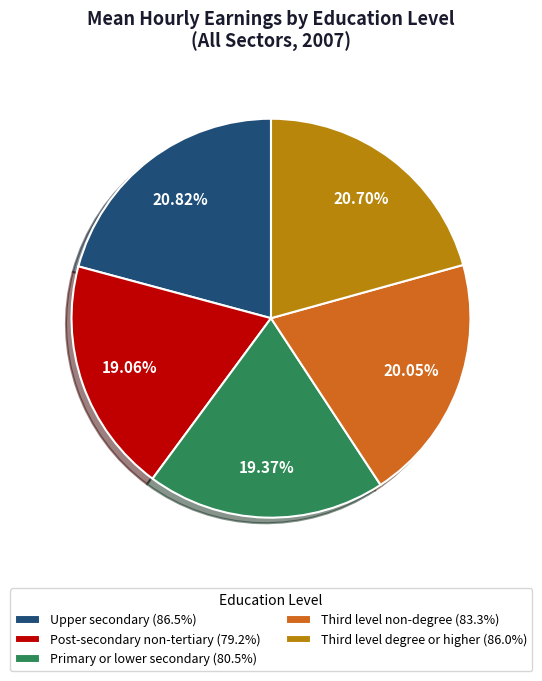

Does Post-secondary non-tertiary account for over 50% of the chart?

No